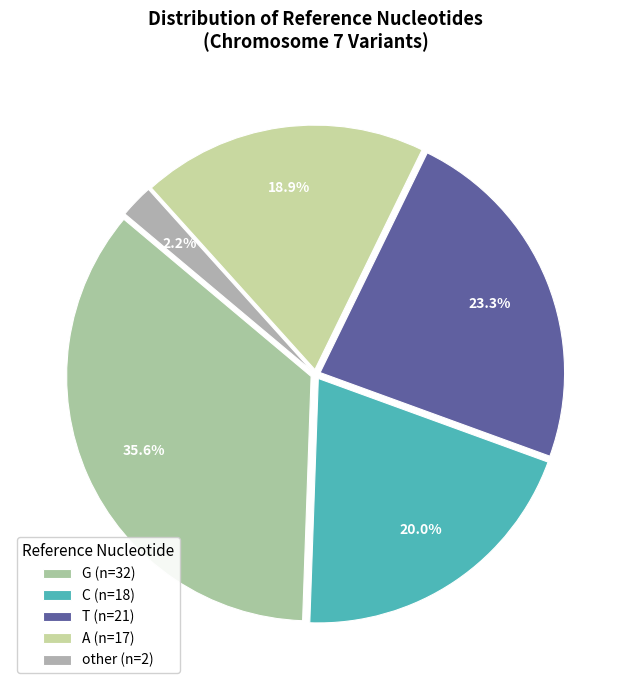

Rank the categories by value from lowest to highest.

other (n=2), A (n=17), C (n=18), T (n=21), G (n=32)